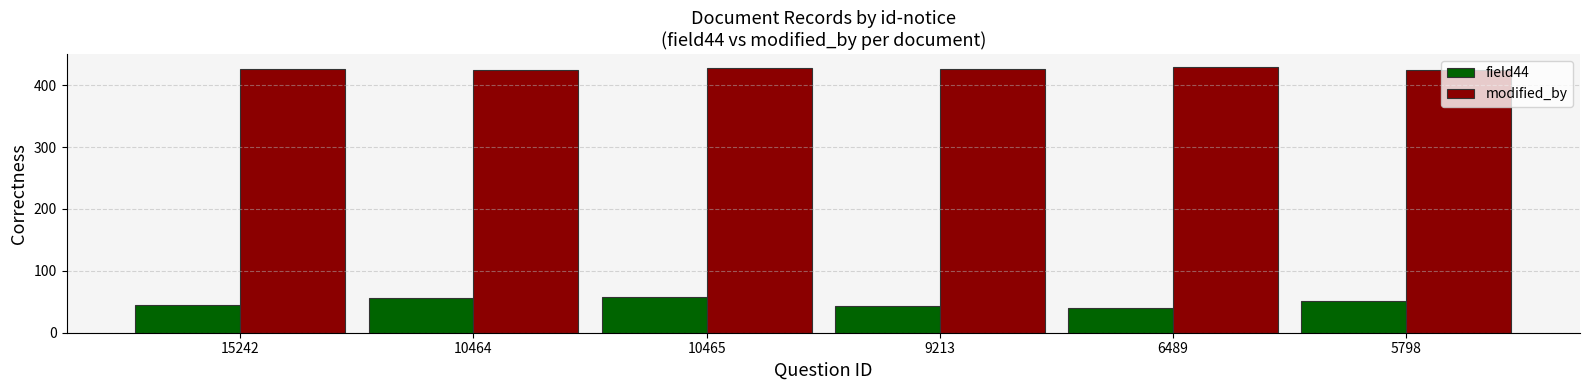

How many groups of bars are there?

6